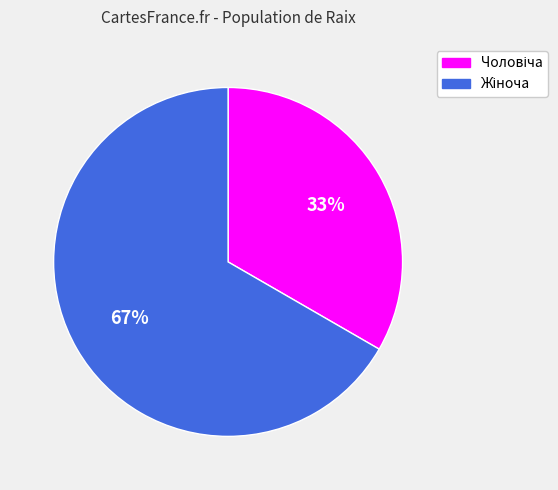

Is there any slice that represents more than half of the pie?

Yes